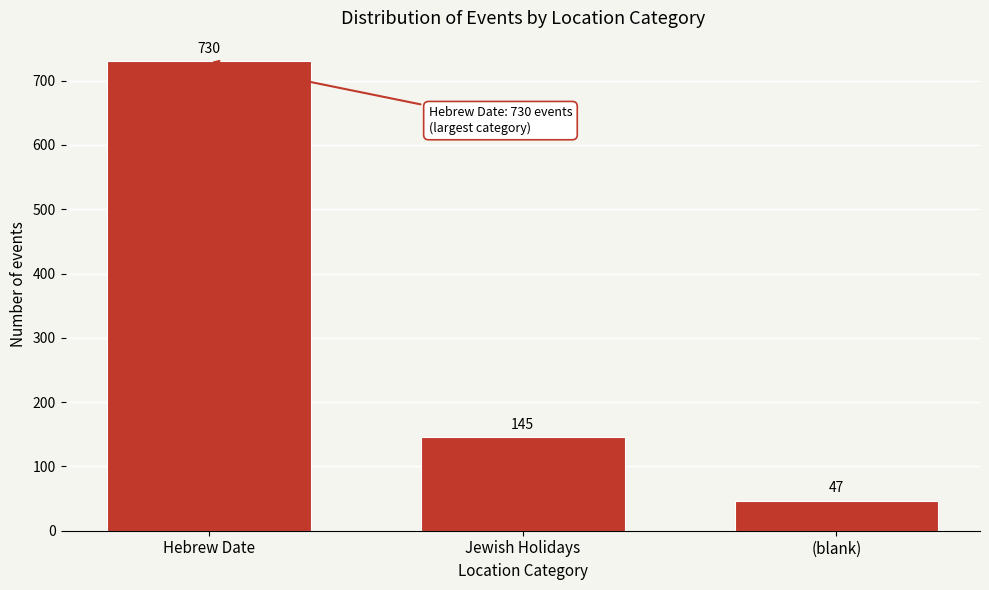

Reading left to right, extract all data points from this chart.

Hebrew Date=730	Jewish Holidays=145	(blank)=47